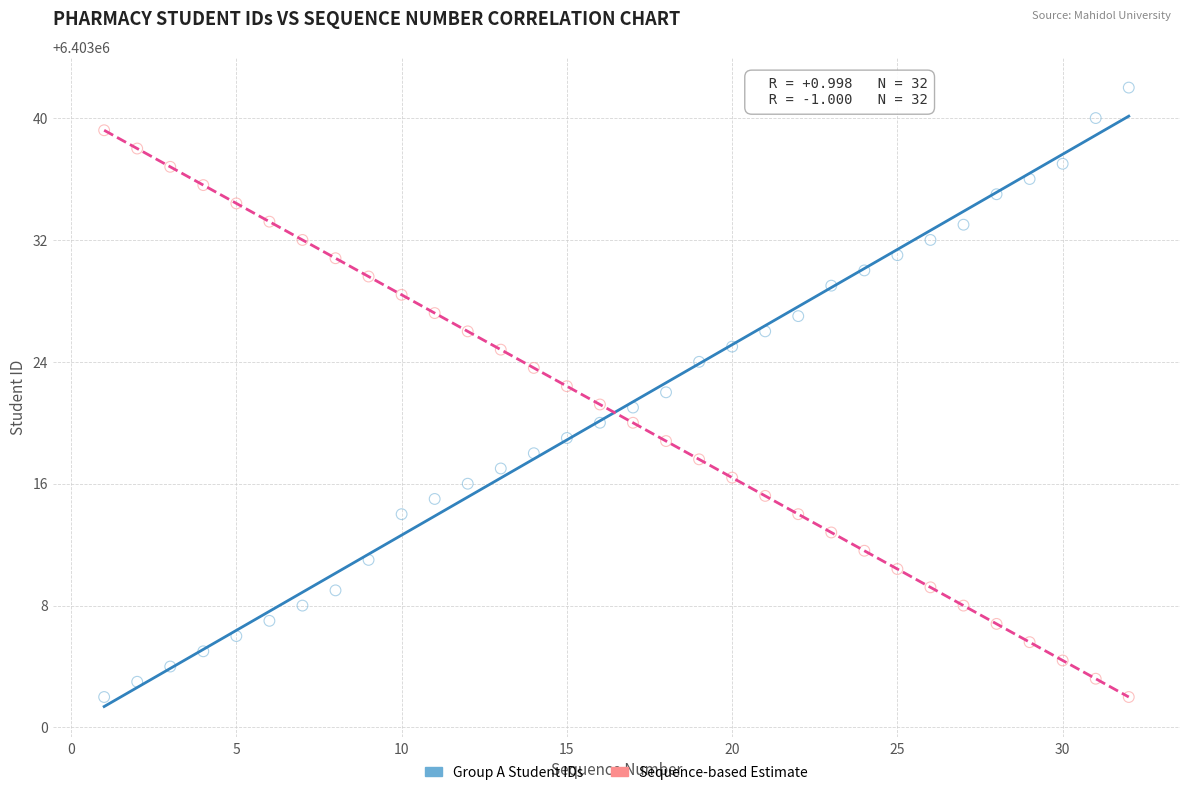

What is the X range (max minus min) for the scatter plot?

31.0